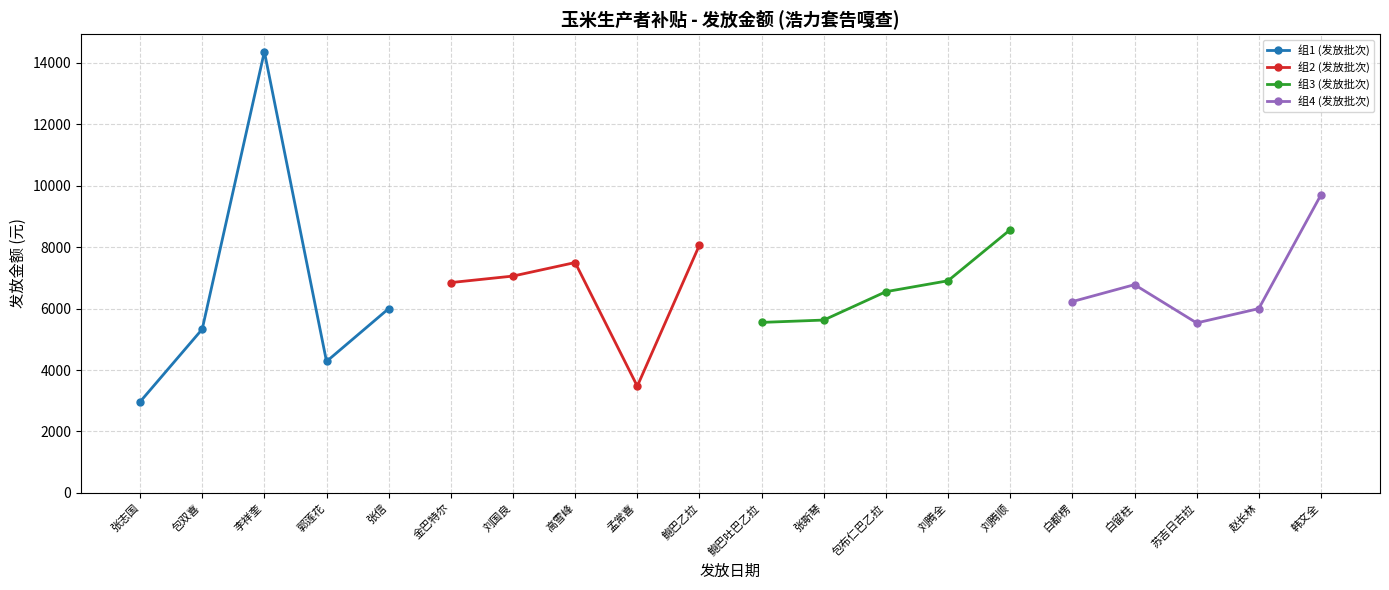

At which label does 组2 (发放批次) reach its minimum?

孟常喜